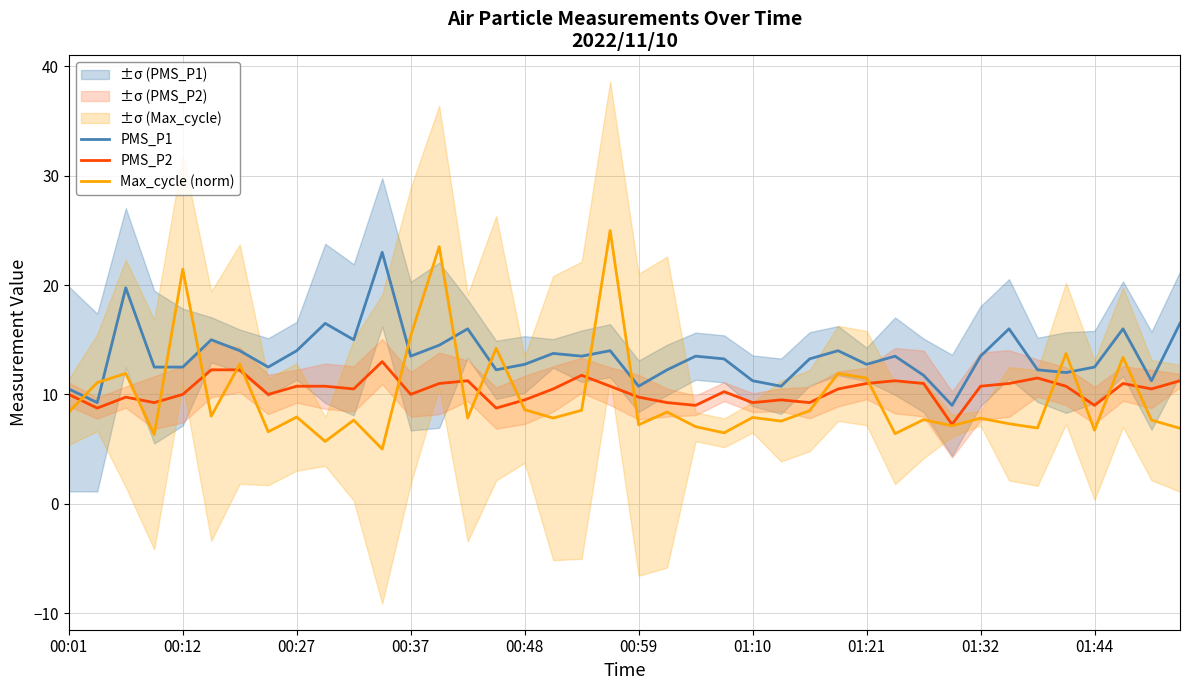

The value of PMS_P2 at 00:37 is 3.0. True or false?

False